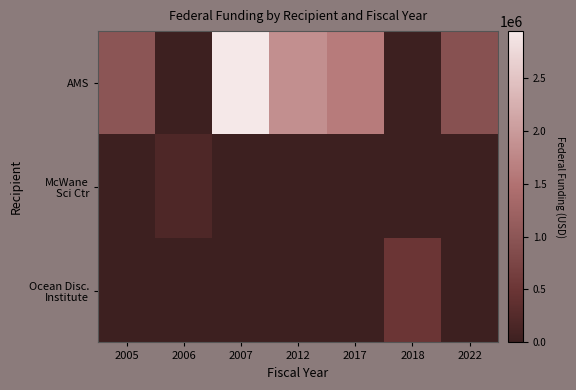

What is the difference between the highest and lowest values at 2017?

1609799